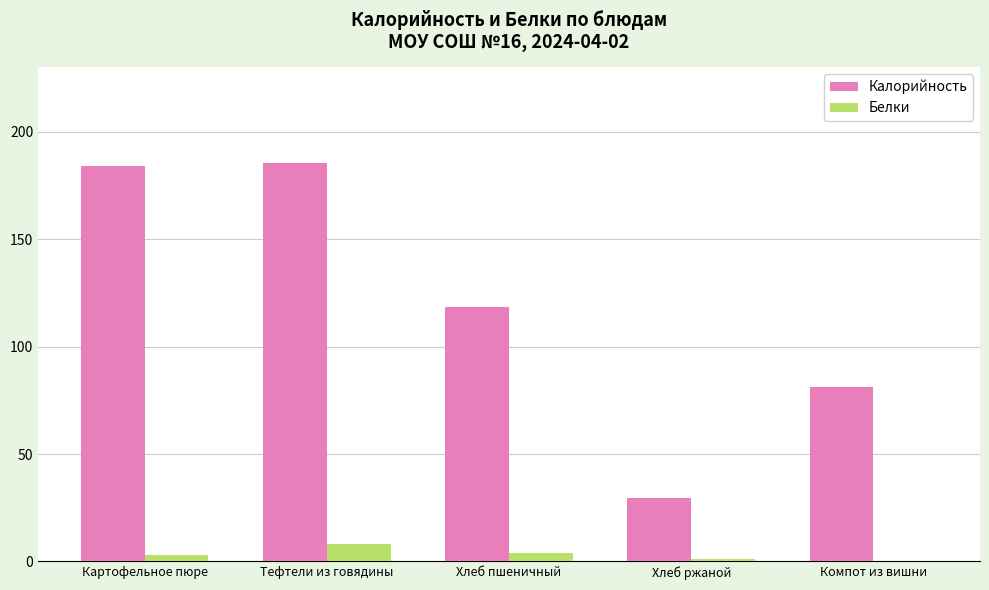

Is it true that Калорийность equals 33.4 at Компот из вишни?

False